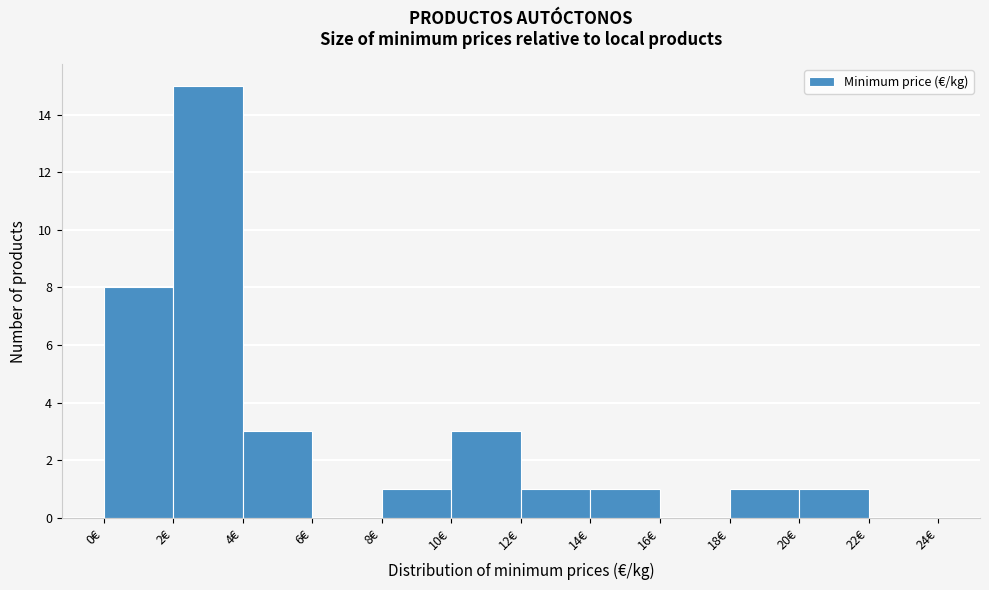

Over which range of the x-axis is the bar tallest?

2 to 4